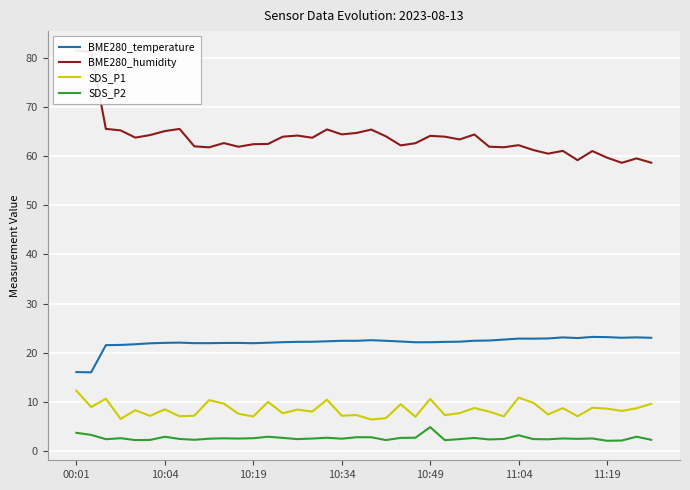

At which category is the sum across all series the highest?

00:01